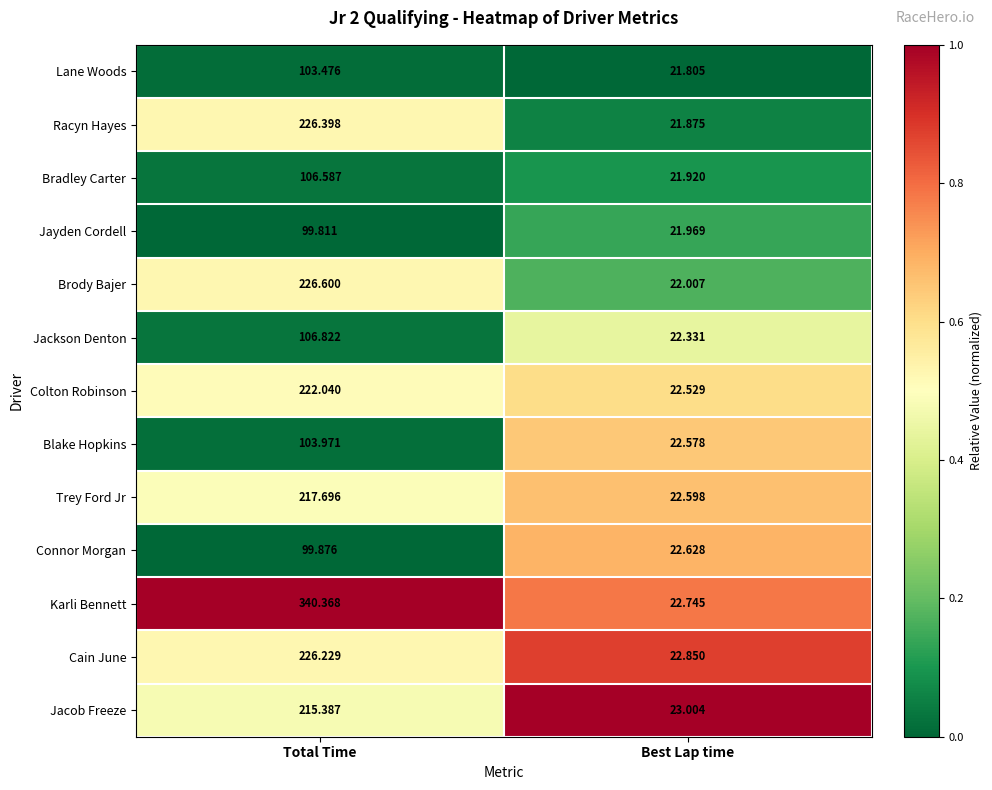

At which label does Jackson Denton reach its peak?

Total Time